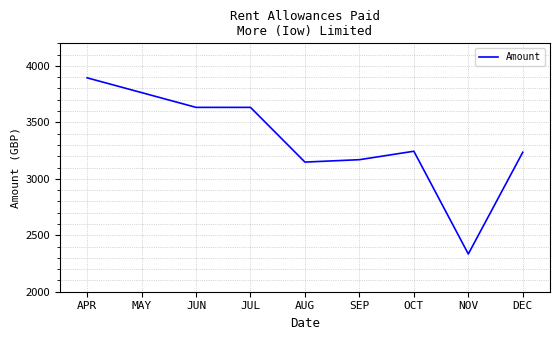

The value at AUG is 1294.4. True or false?

False